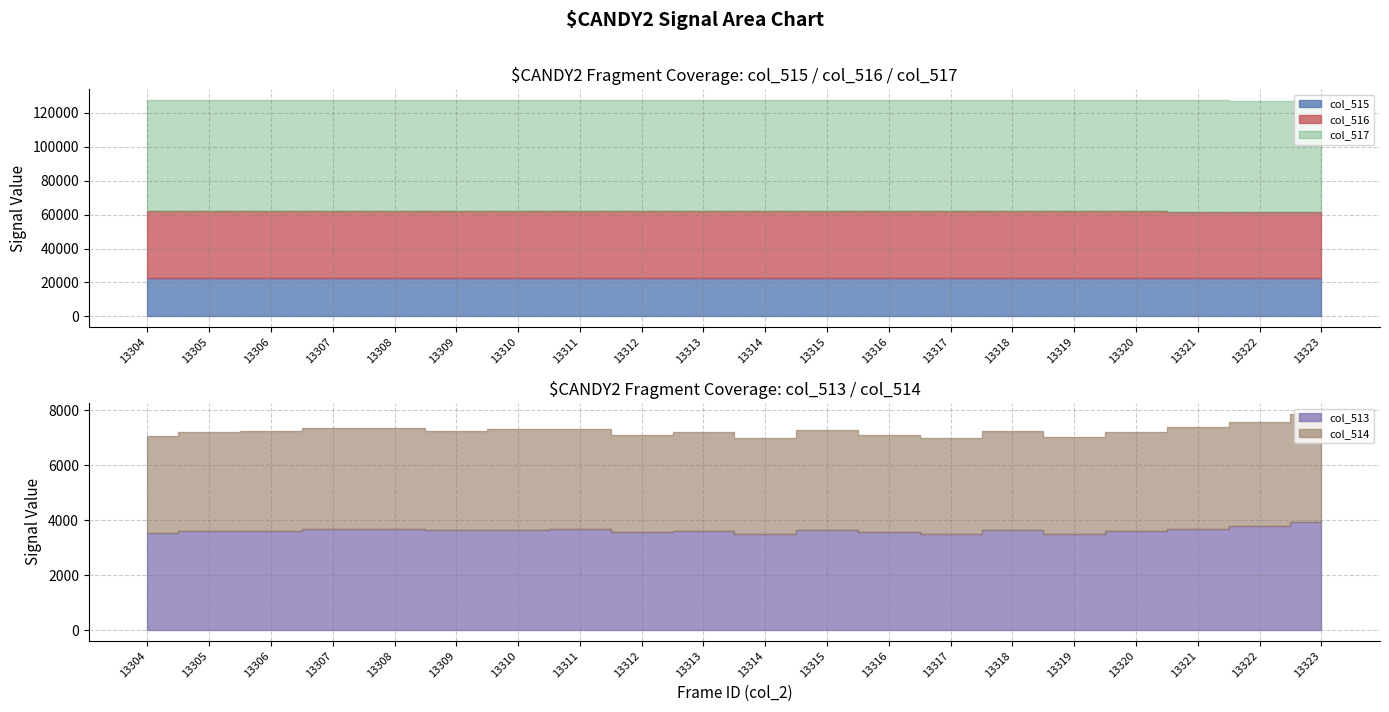

Reading left to right, transcribe all the data shown in this chart.

col_515: 22770	22712	22726	22528	22680	22564	22686	22674	22765	22643	22777	22663	22785	22838	22679	22744	22602	22607	22432	22423
col_516: 39229	39221	39195	39327	39184	39344	39198	39201	39222	39290	39270	39241	39201	39205	39230	39285	39339	39243	39319	39181
col_517: 65535	65535	65535	65535	65535	65535	65535	65535	65535	65535	65535	65535	65535	65535	65535	65535	65535	65535	65535	65535
col_513: 3536	3602	3614	3680	3671	3627	3651	3660	3548	3602	3488	3631	3549	3492	3626	3506	3594	3685	3784	3931
col_514: 3536	3599	3614	3680	3671	3627	3649	3658	3547	3601	3488	3630	3549	3491	3625	3505	3594	3684	3783	3931